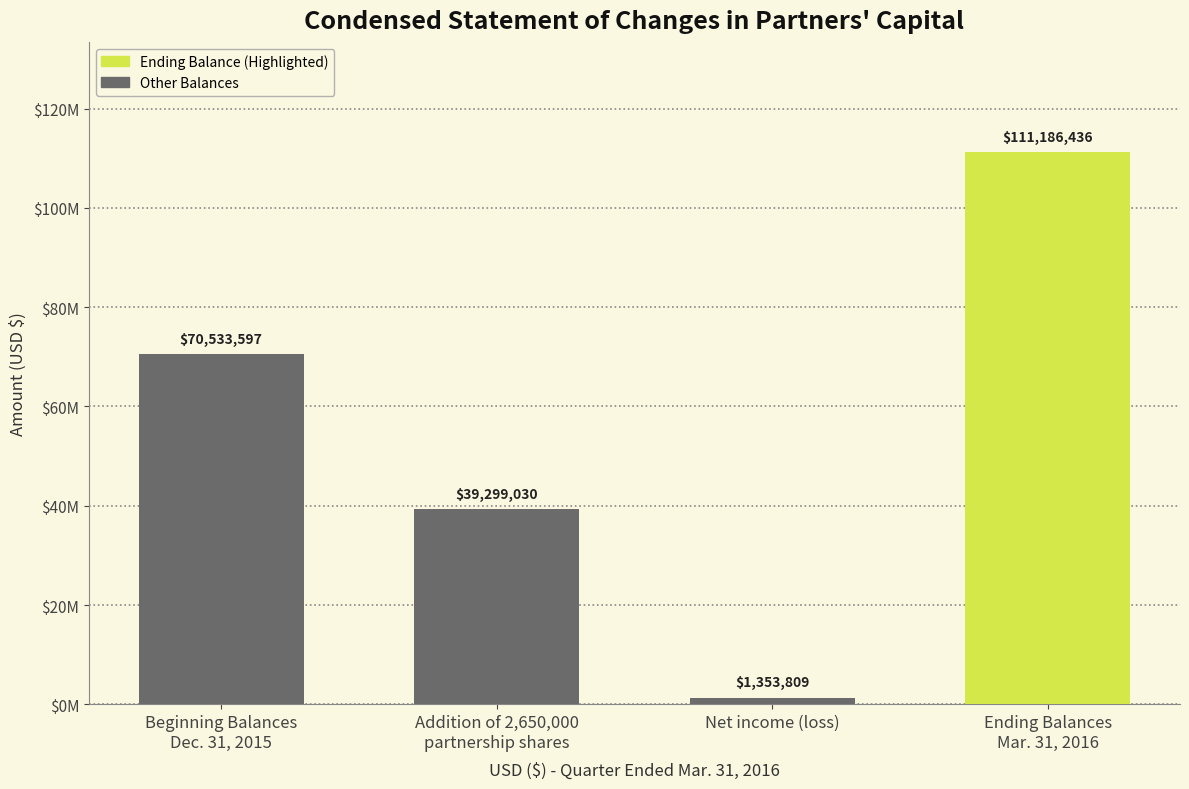

What is the difference between the values at Beginning Balances
Dec. 31, 2015 and Net income (loss)?

69179788